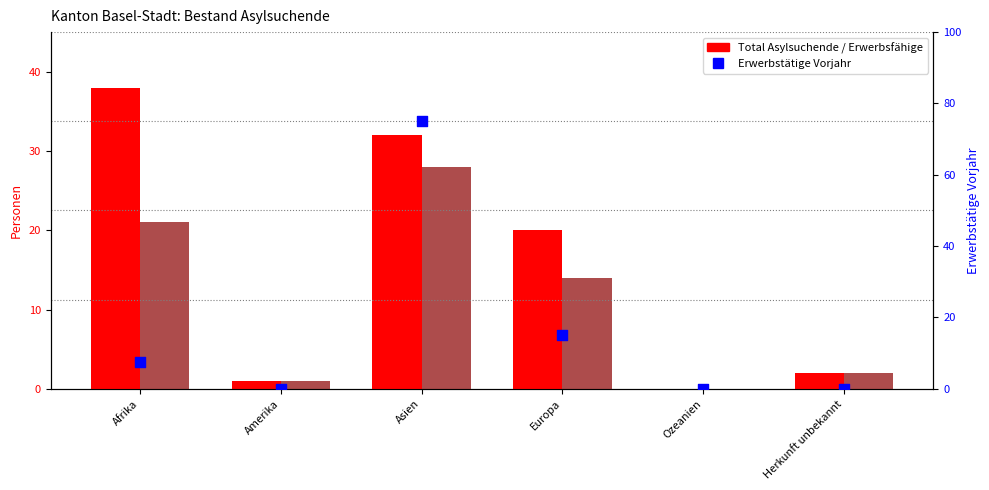

Which series has the largest total across all categories?

Erwerbstätige Vorjahr (skaliert)